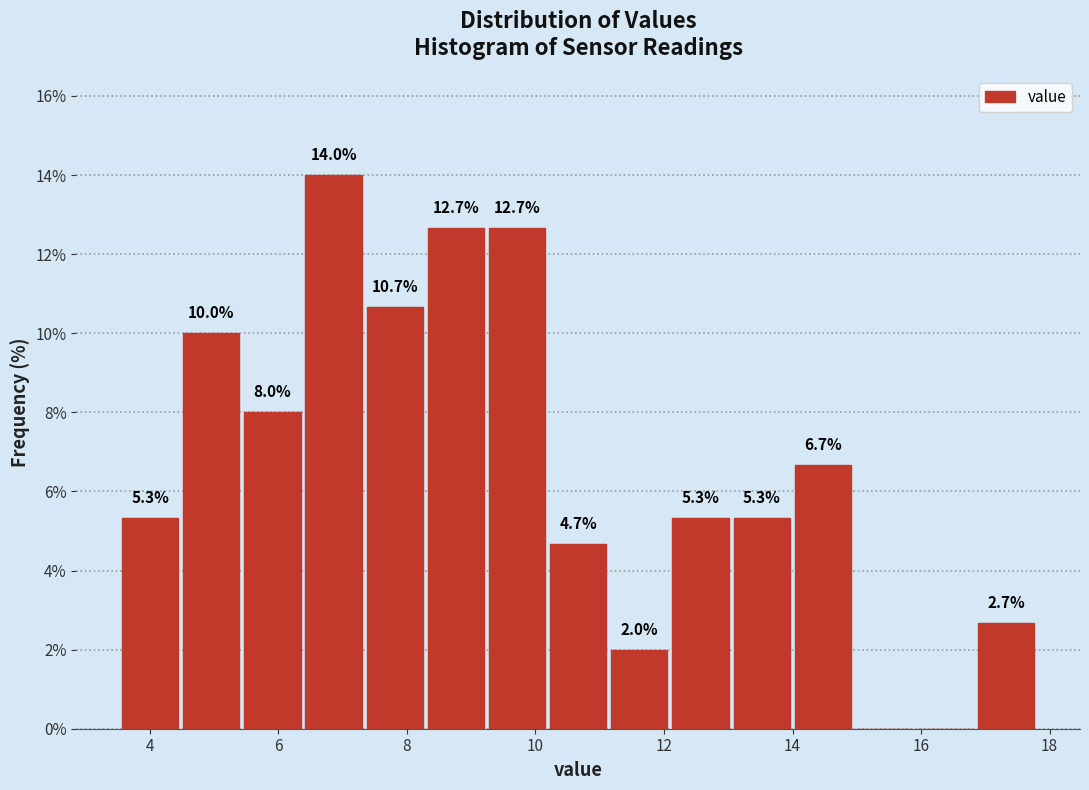

Which range on the x-axis has the tallest bar?

6.4 to 7.4